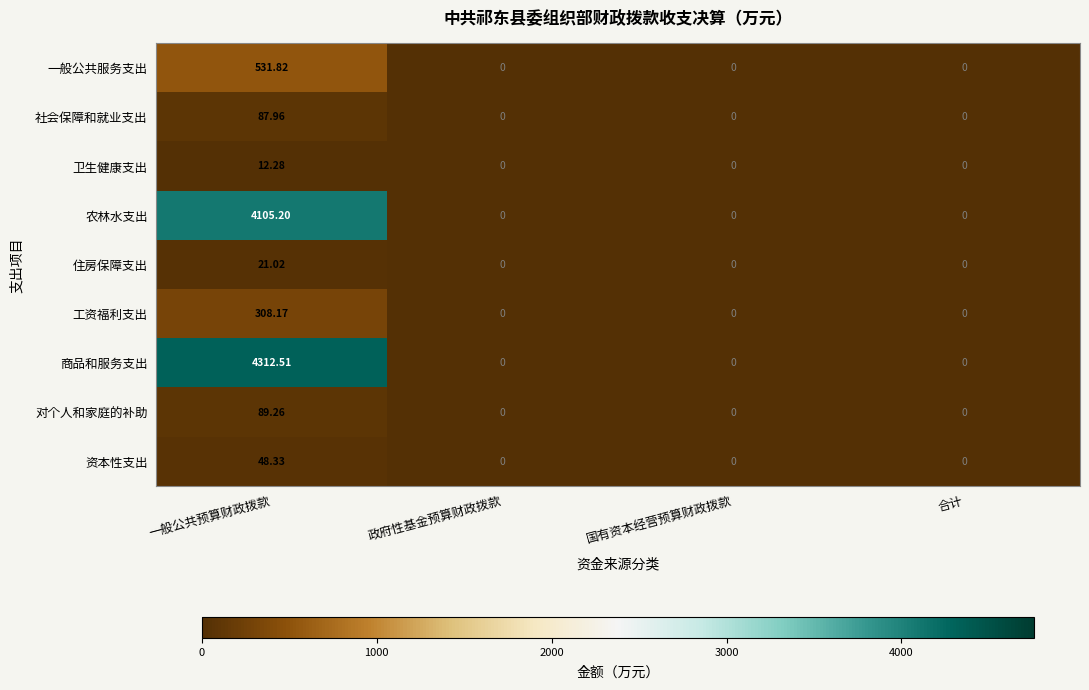

Rank the series at 一般公共预算财政拨款 from highest to lowest value.

商品和服务支出, 农林水支出, 一般公共服务支出, 工资福利支出, 对个人和家庭的补助, 社会保障和就业支出, 资本性支出, 住房保障支出, 卫生健康支出